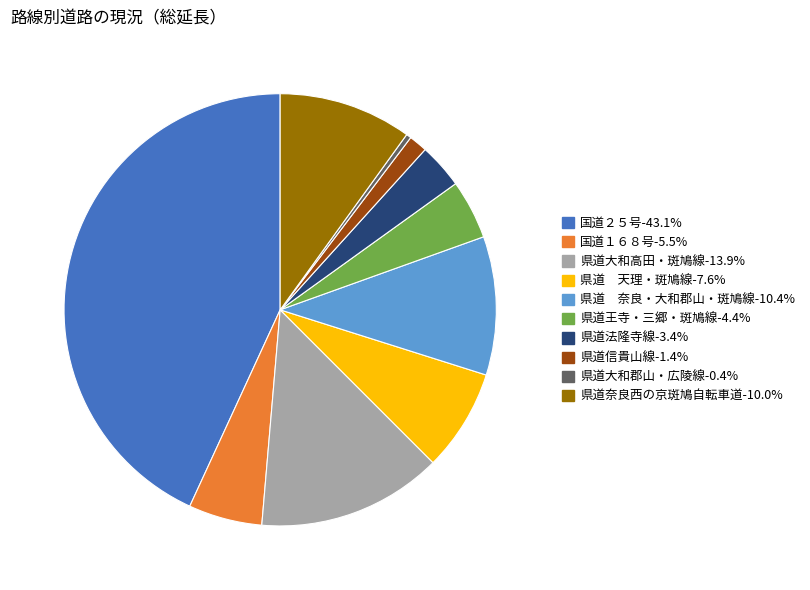

How many slices are in this pie chart?

10